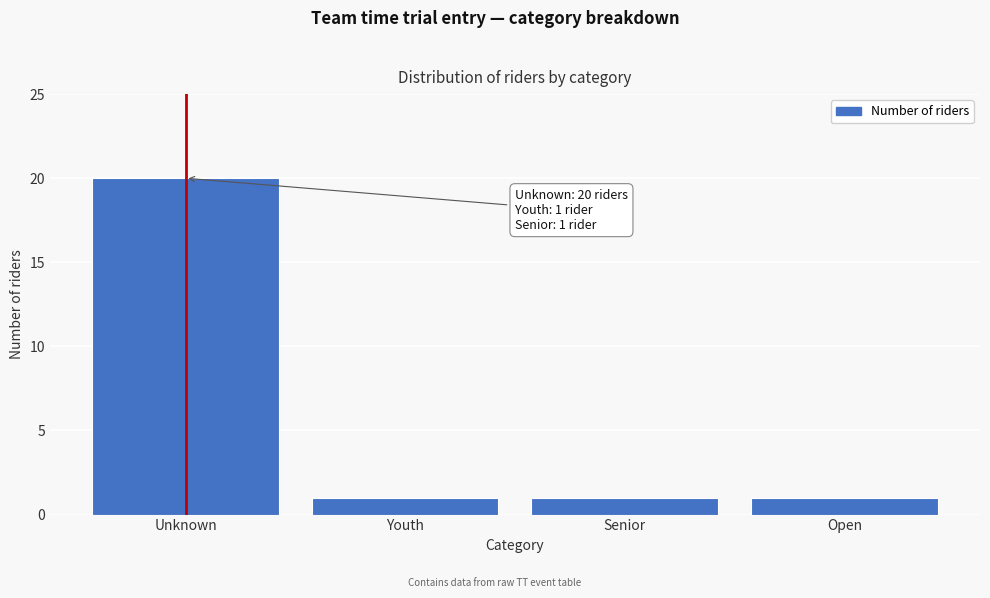

Reading right to left, transcribe all the data shown in this chart.

Open=1	Senior=1	Youth=1	Unknown=20